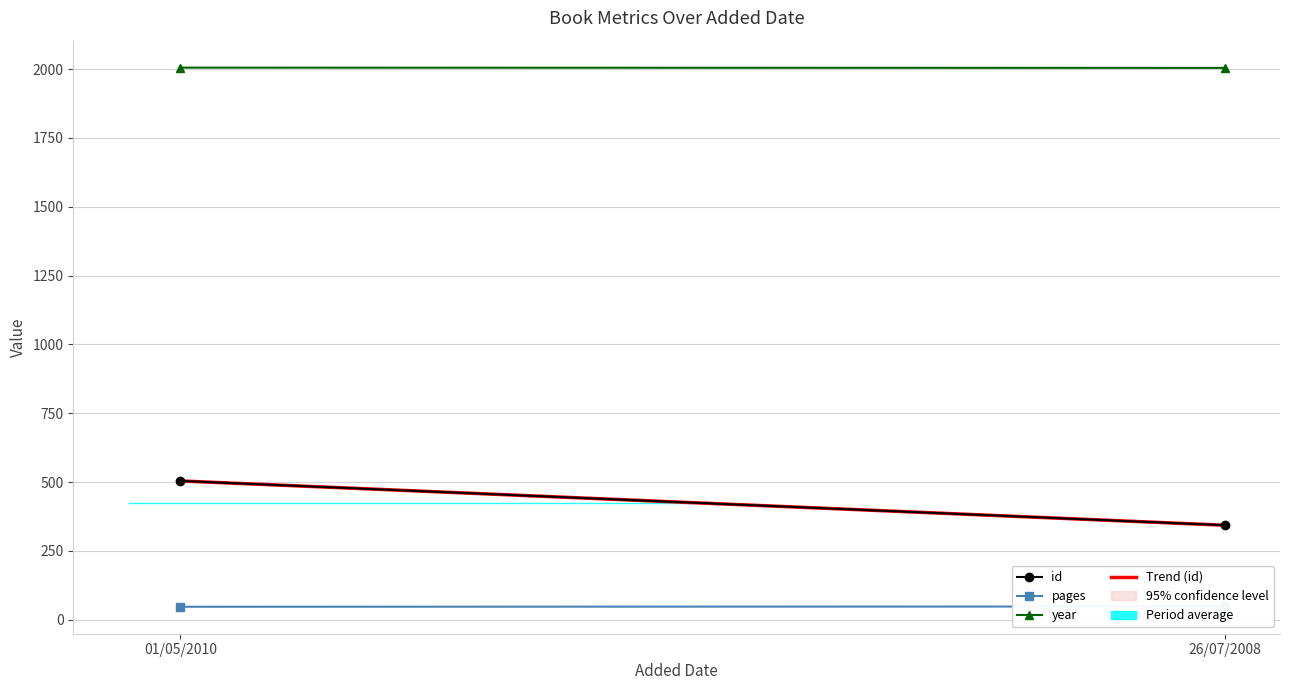

How many data points does each series have?

2